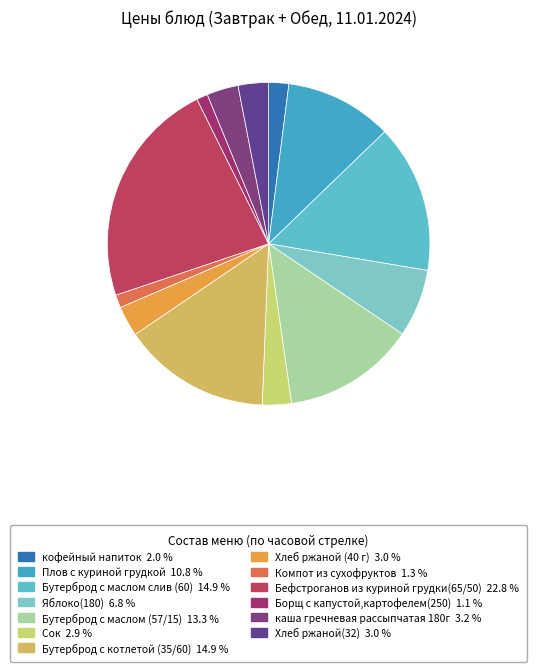

How many slices are in this pie chart?

13